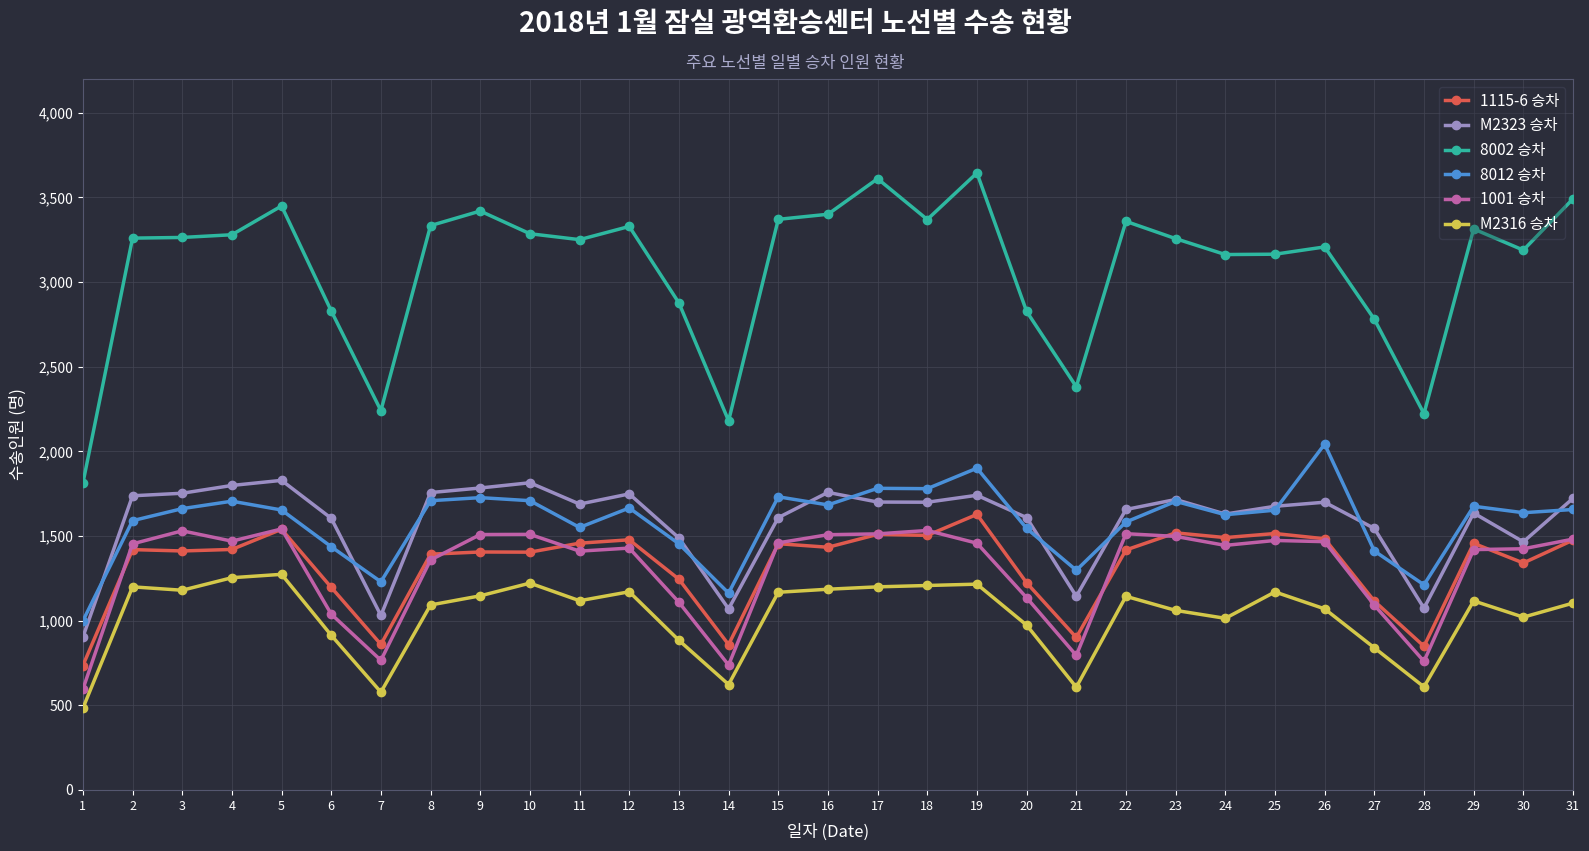

True or false: 8002 승차 and 8012 승차 intersect in this chart.

False